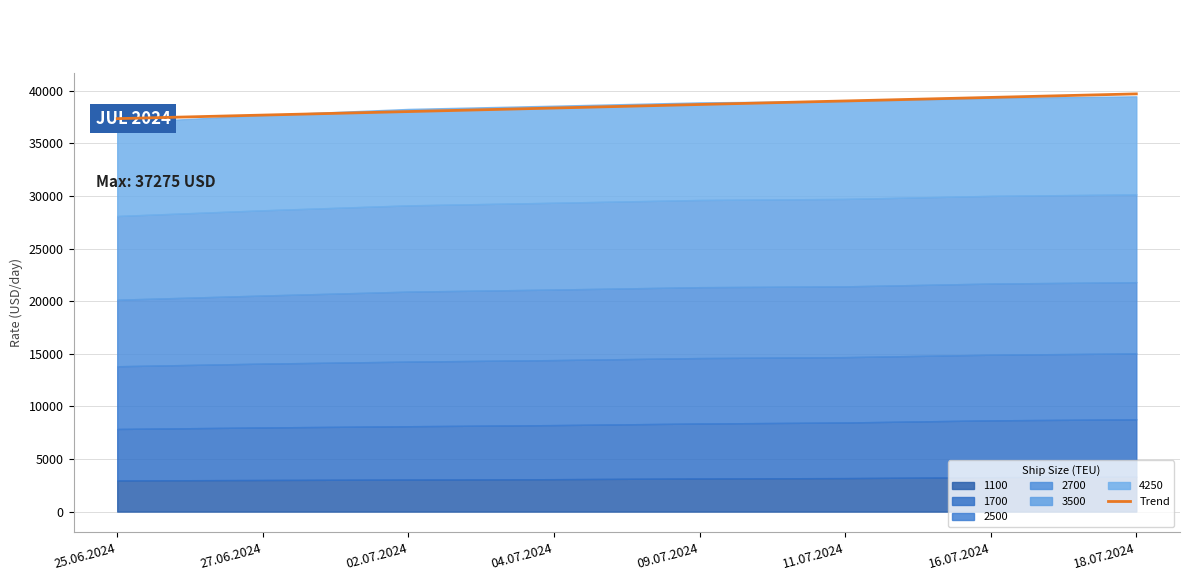

Which label corresponds to the largest value in the chart?

18.07.2024